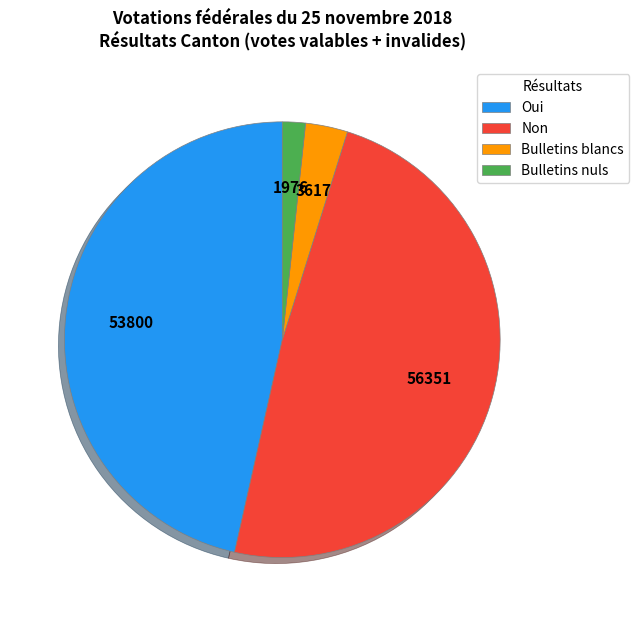

Count the number of slices in the pie.

4